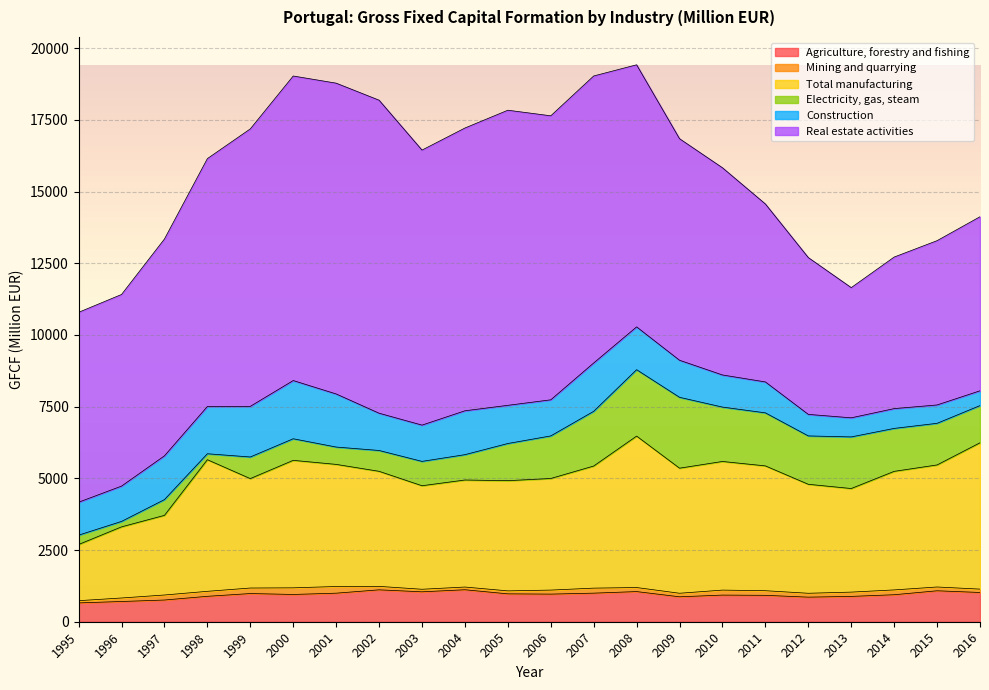

Which has a higher value, 1999 or 1996?

1999